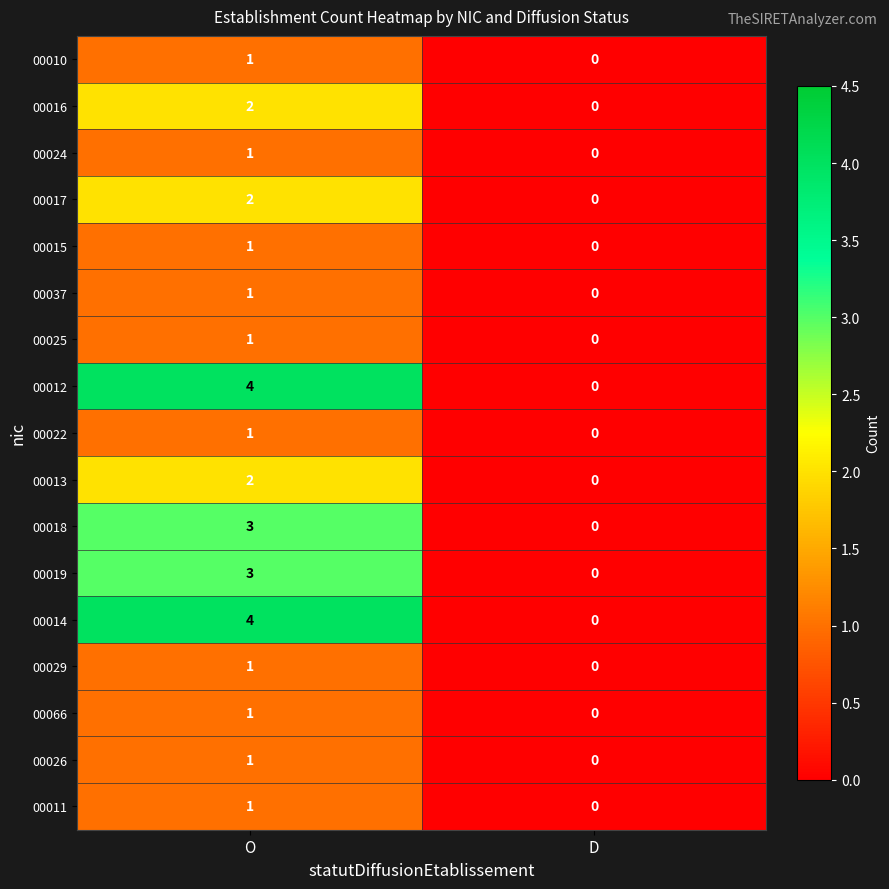

At how many categories does at least one series exceed 2?

1